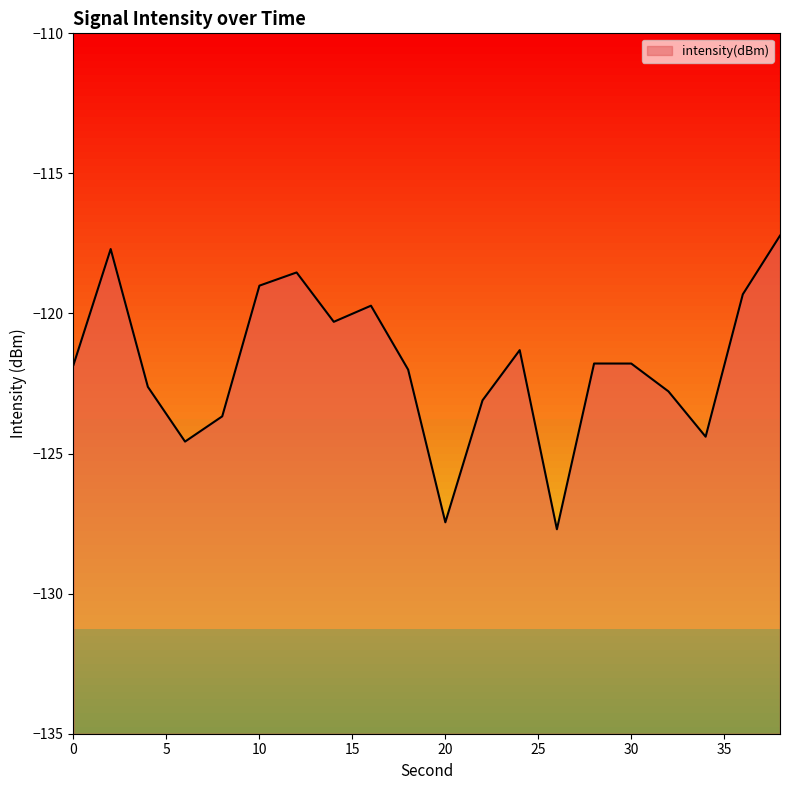

What is the value of the 2nd point from the left?

-117.7